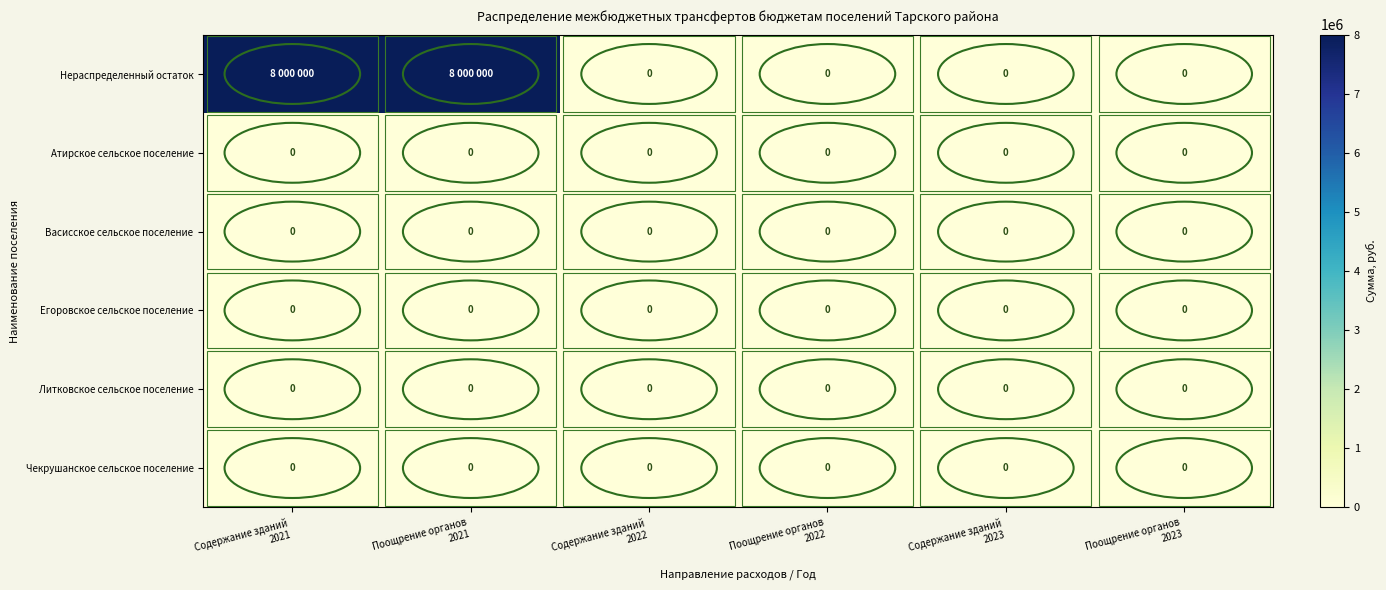

Between Содержание зданий 2021 and Поощрение органов 2022, which series saw the biggest shift?

Нераспределенный остаток